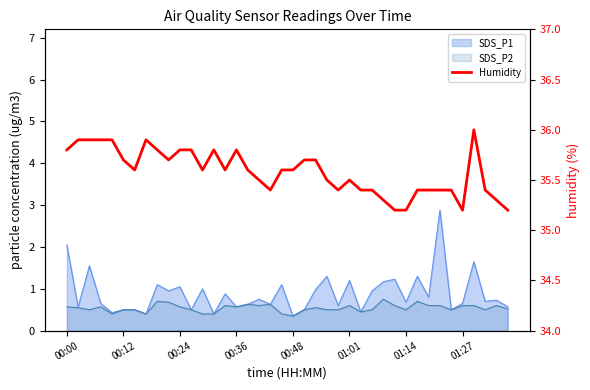

Reading right to left, transcribe all the data shown in this chart.

35.2	35.3	35.4	36.0	35.2	35.4	35.4	35.4	35.4	35.2	35.2	35.3	35.4	35.4	35.5	35.4	35.5	35.7	35.7	35.6	35.6	35.4	35.5	35.6	35.8	35.6	35.8	35.6	35.8	35.8	35.7	35.8	35.9	35.6	35.7	35.9	35.9	35.9	35.9	35.8